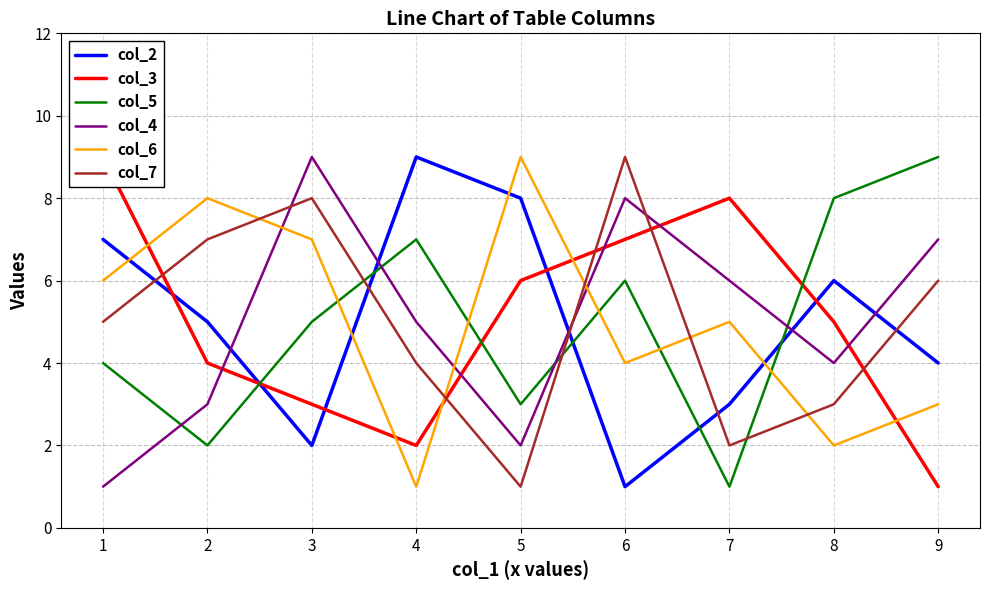

How many times do col_4 and col_5 cross each other?

4